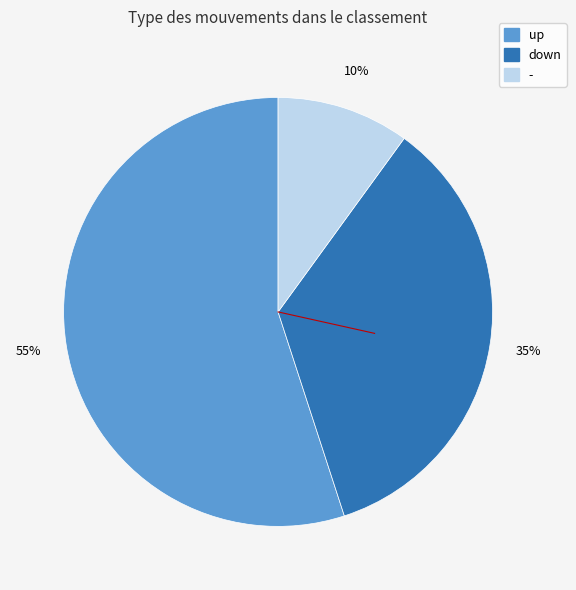

Count the number of slices in the pie.

3